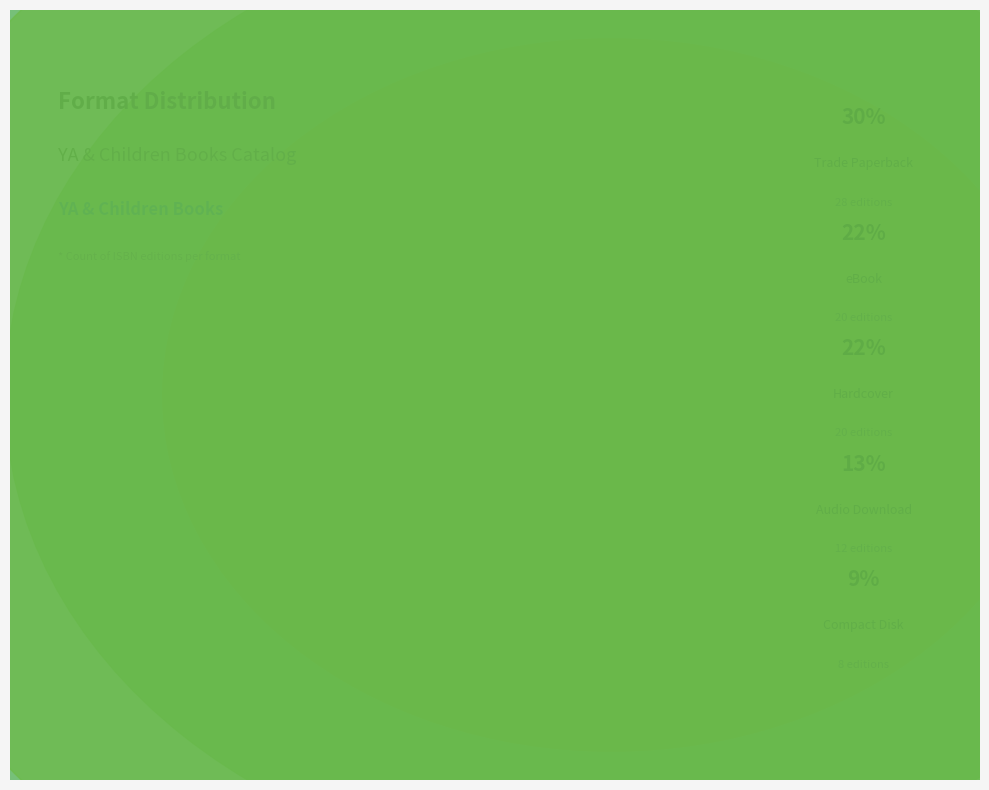

Which slice is the largest?

Trade Paperback